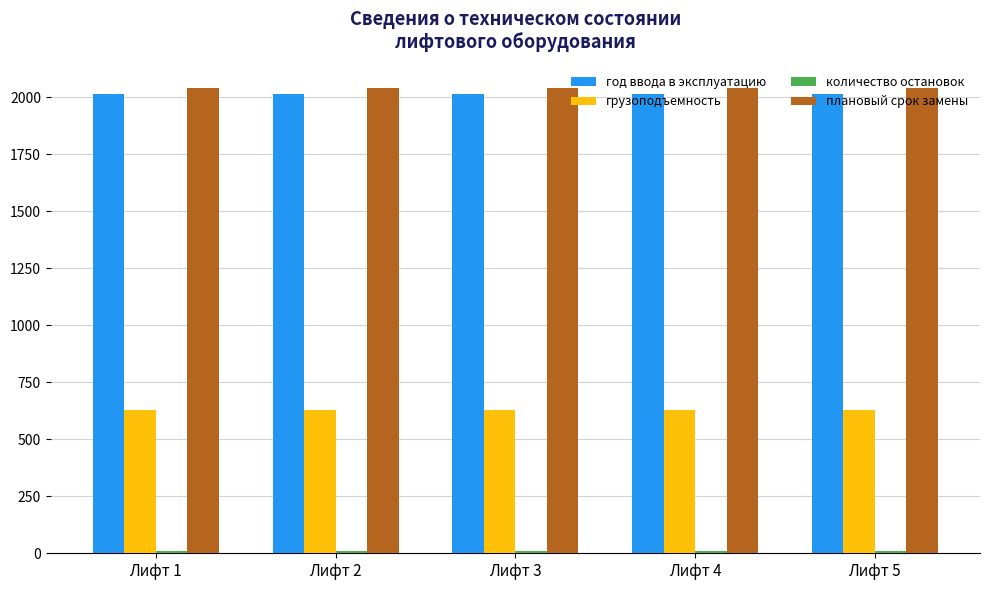

What is the average value of the плановый срок замены series?

2041